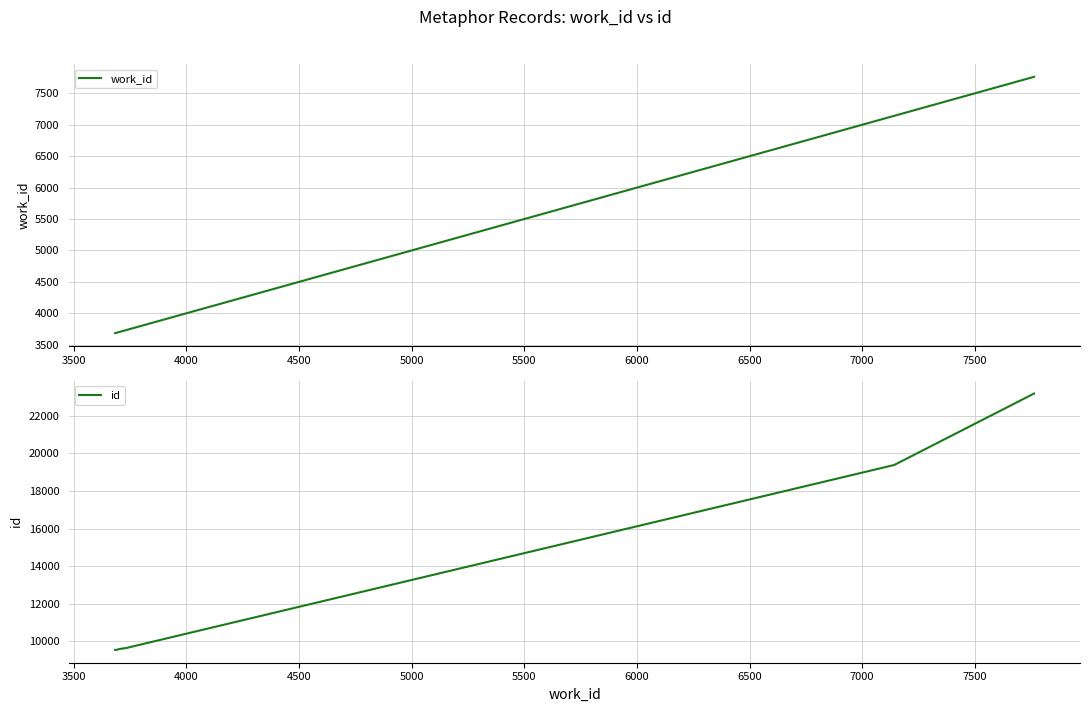

What is the lowest value of the id series?

9547